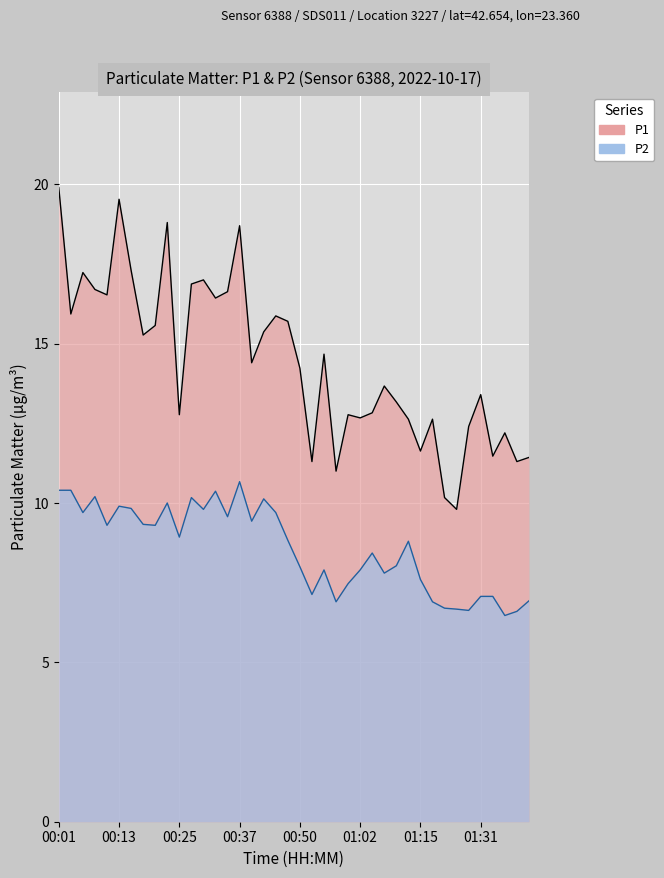

What is the label of the 15th point from the right?

01:02